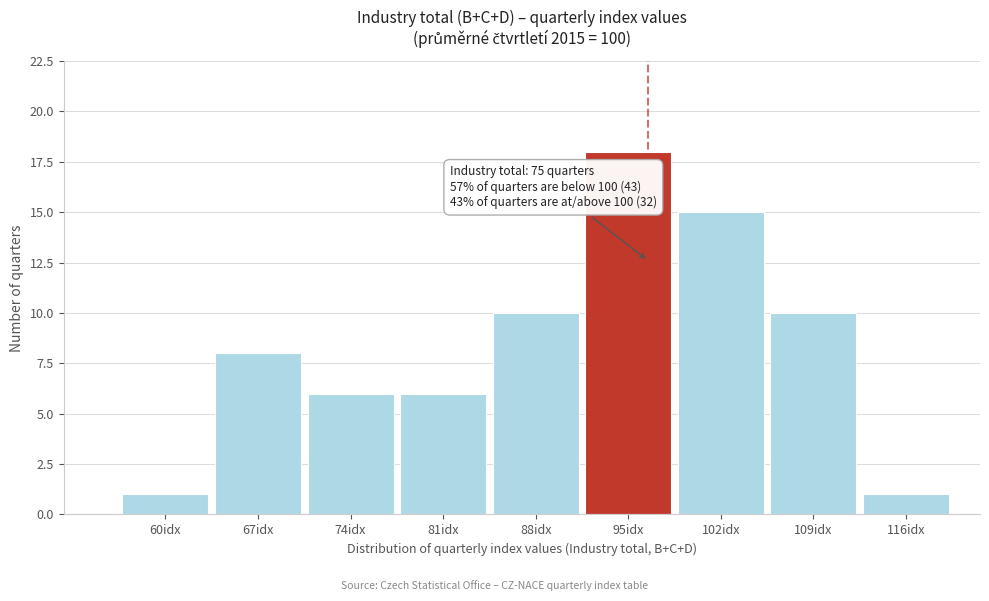

Reading left to right, list all the values displayed in this chart.

60idx=1	67idx=8	74idx=6	81idx=6	88idx=10	95idx=18	102idx=15	109idx=10	116idx=1